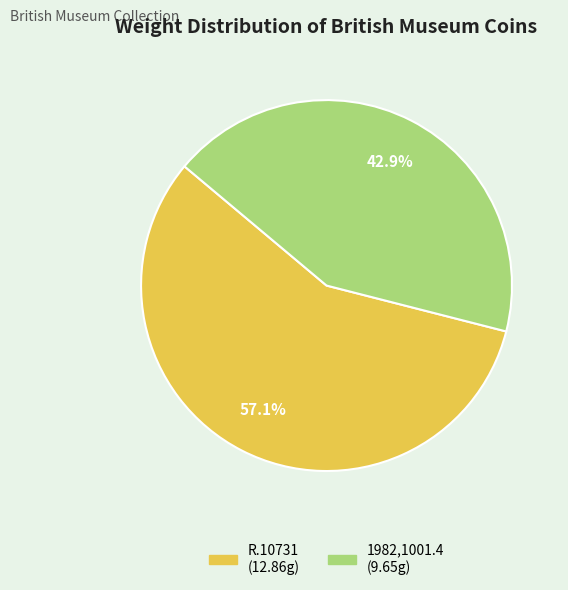

Is the sum of R.10731 and 1982,1001.4 greater than half?

Yes